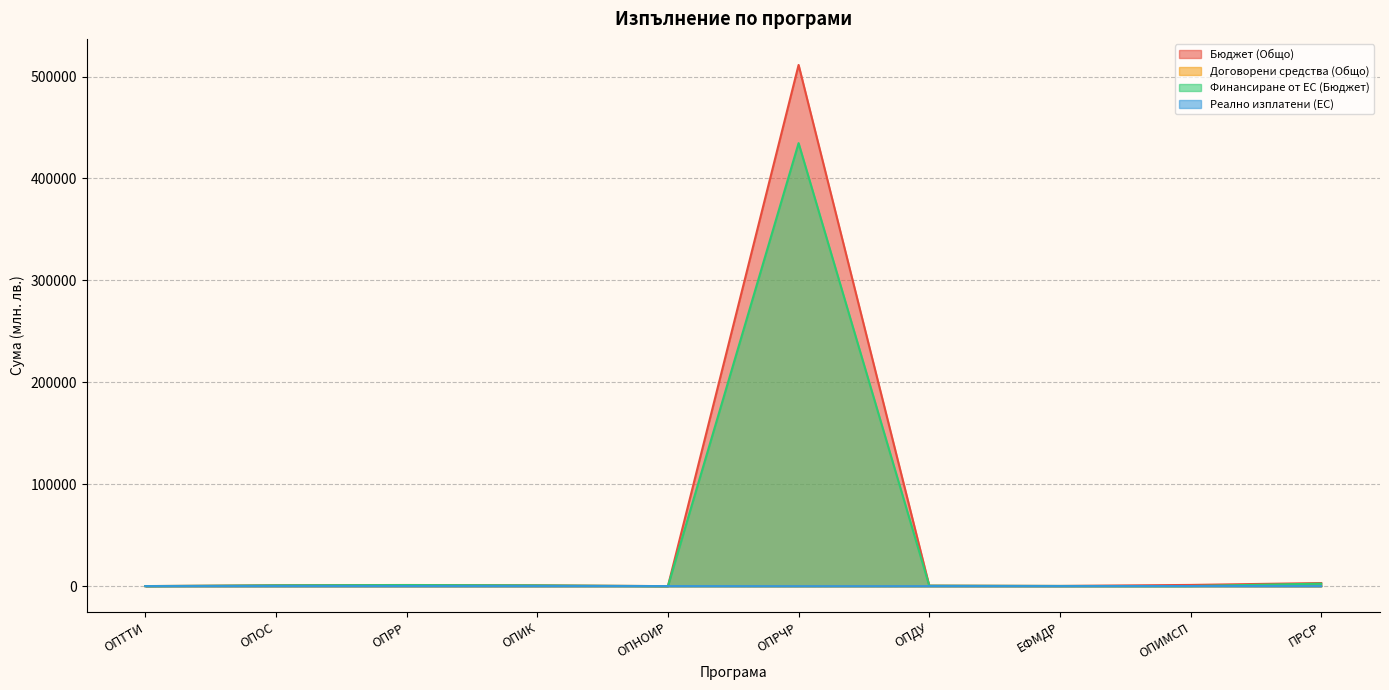

True or false: Реално изплатени (ЕС) has more than 1 interior local peaks.

True